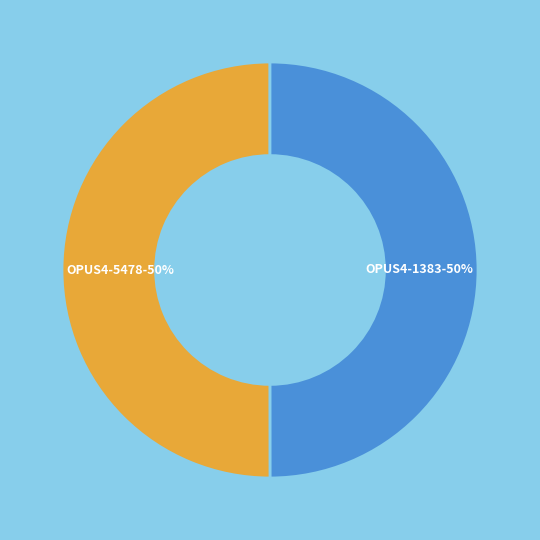

To the nearest percent, what is the combined percentage of OPUS4-1383 and OPUS4-5478?

100%